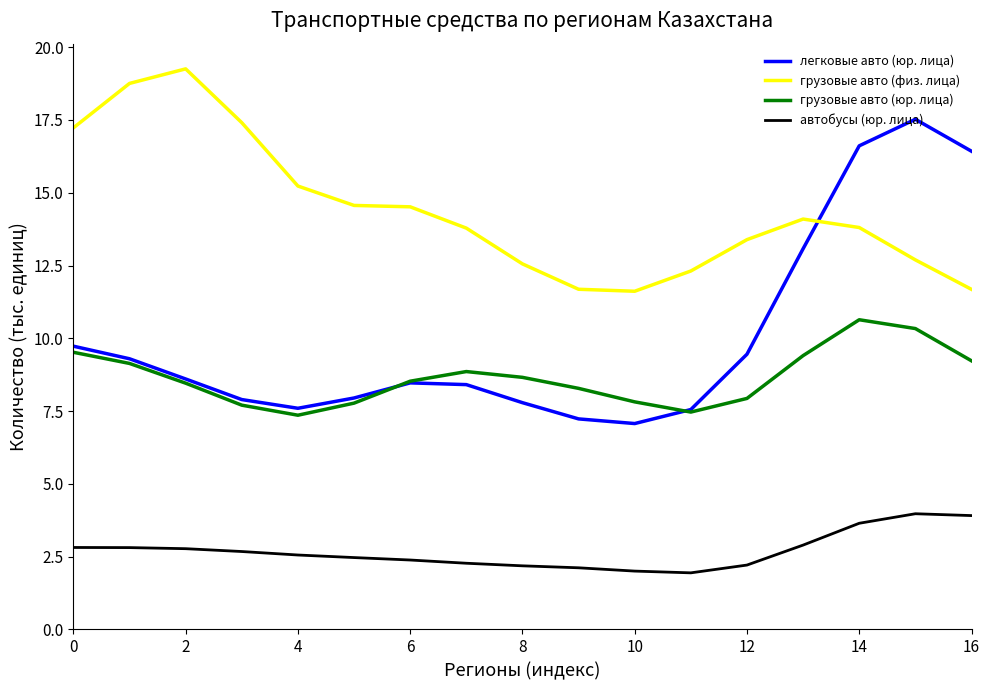

List the series in order of their peak value, highest first.

грузовые авто (физ. лица), легковые авто (юр. лица), грузовые авто (юр. лица), автобусы (юр. лица)